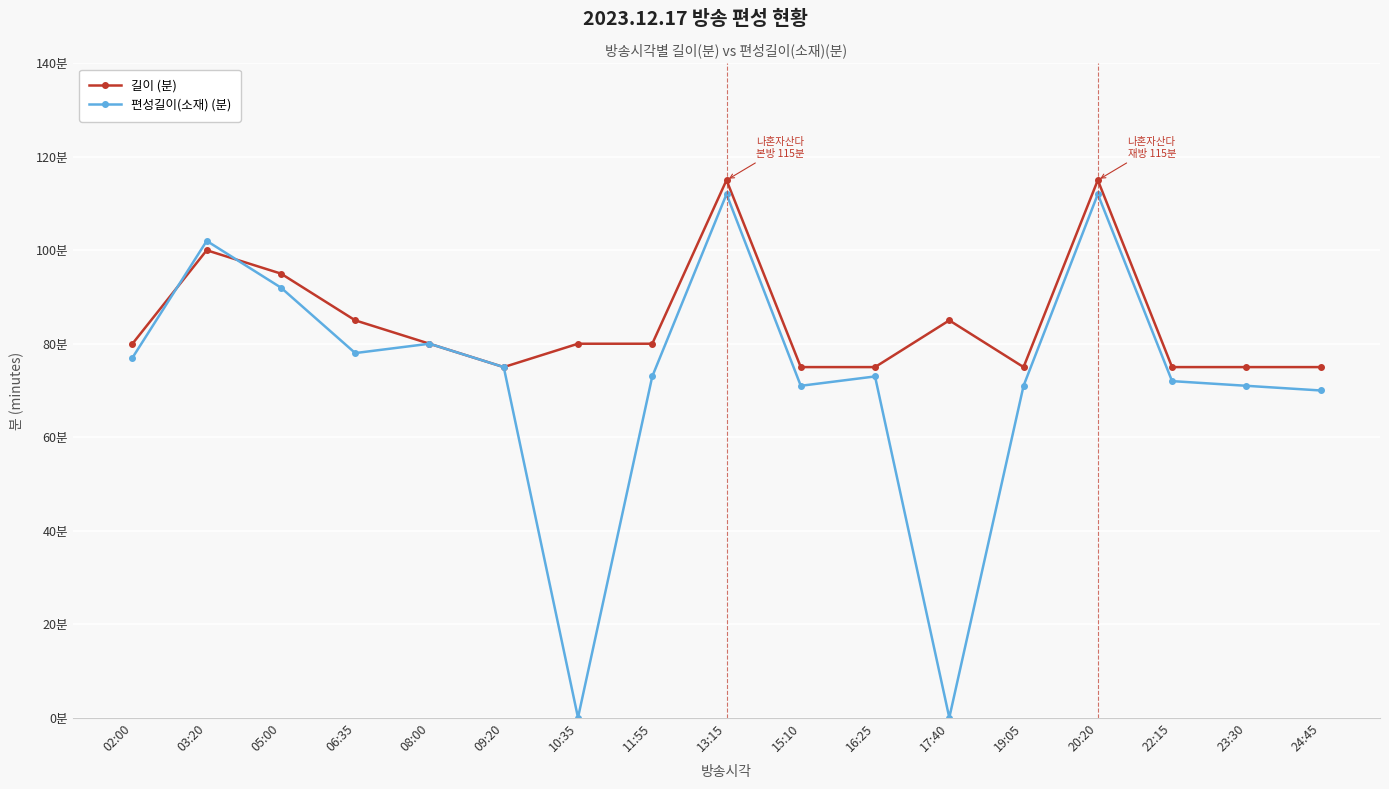

What is the sum of the 편성길이(소재) (분) values at 19:05 and 17:40?

71